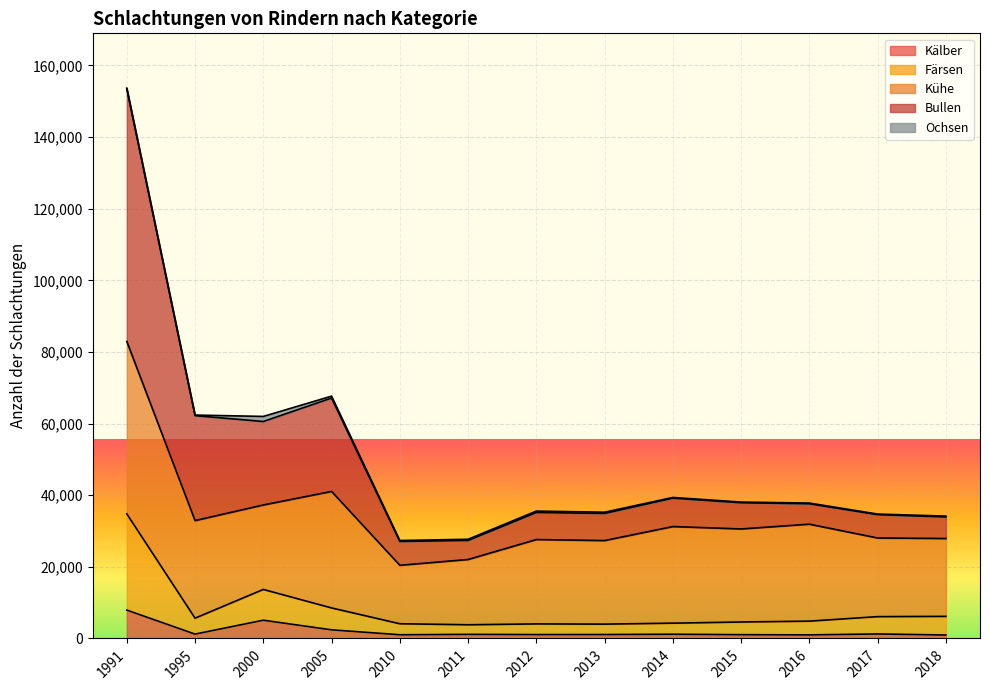

The value of Kälber at 2000 is 5096. True or false?

True